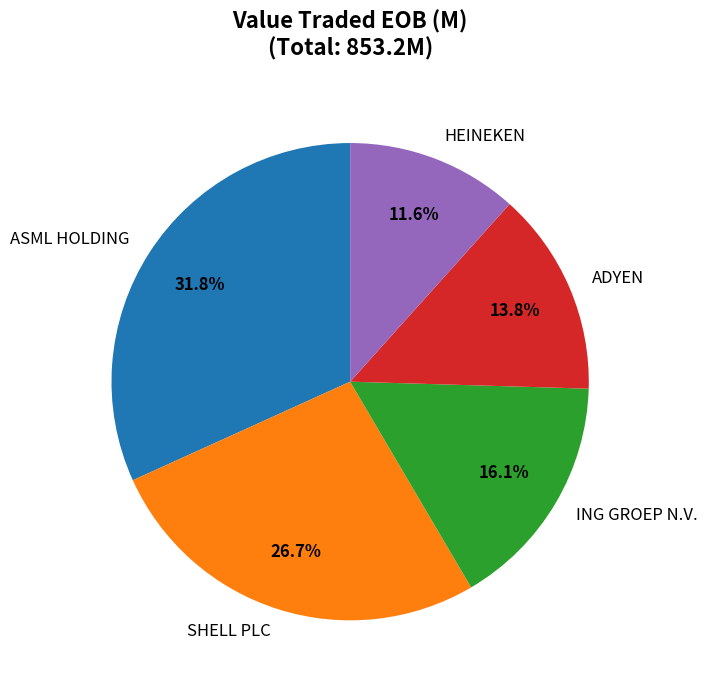

Approximately how many times larger is the value at ADYEN compared to SHELL PLC?

0.5